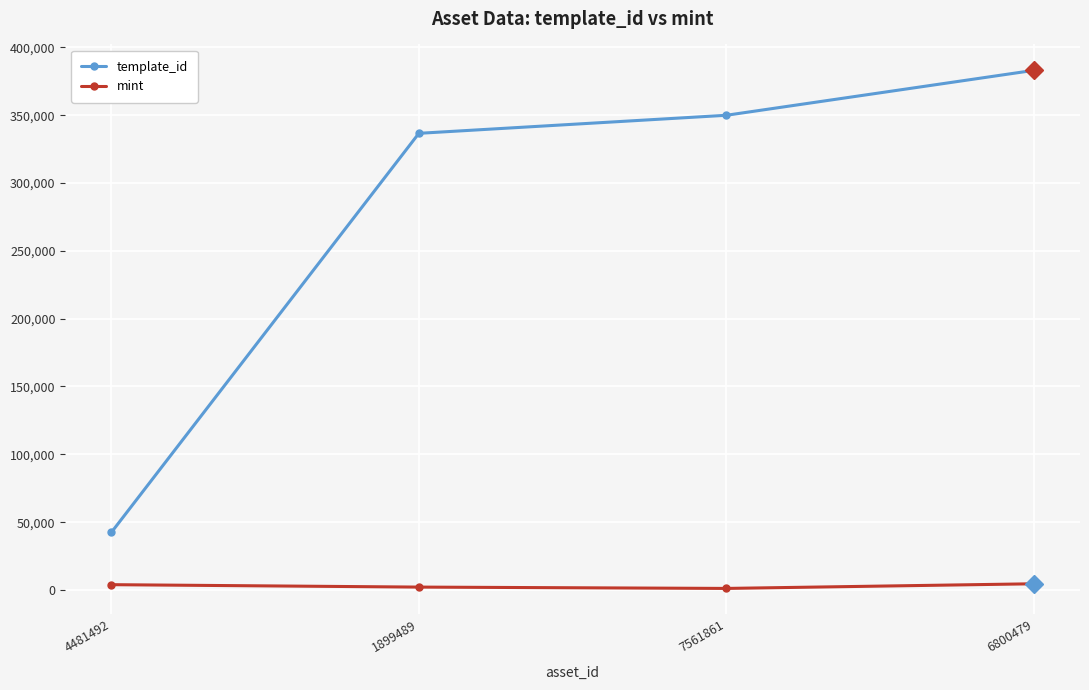

What is the greatest value displayed?

383071